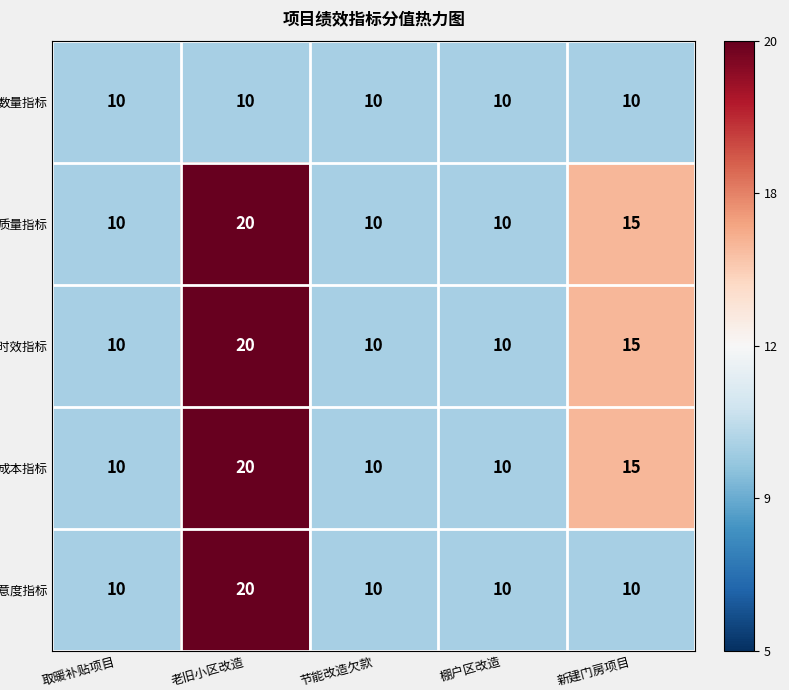

What is the average value of the 时效指标 series?

13